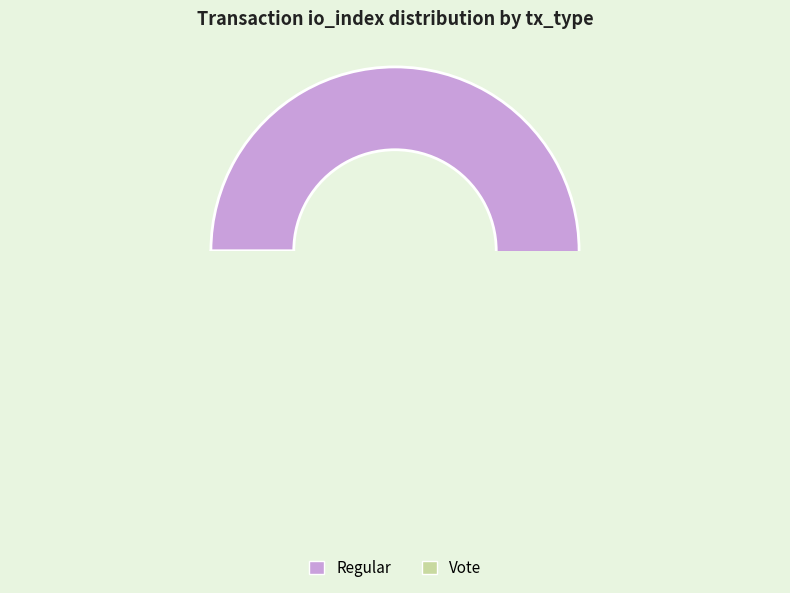

To the nearest percent, what is the combined percentage of Vote and Regular?

100%